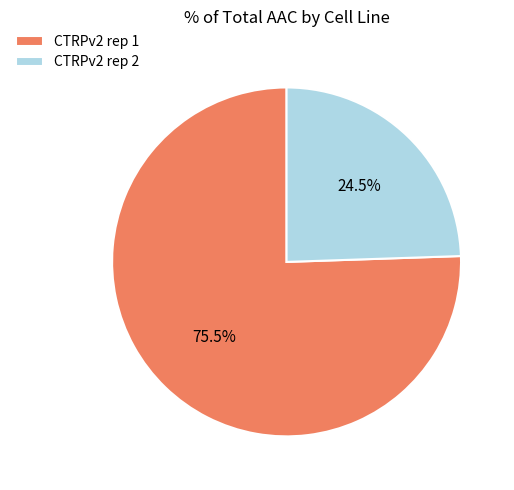

What portion of the pie excludes CTRPv2 rep 2?

75.5%